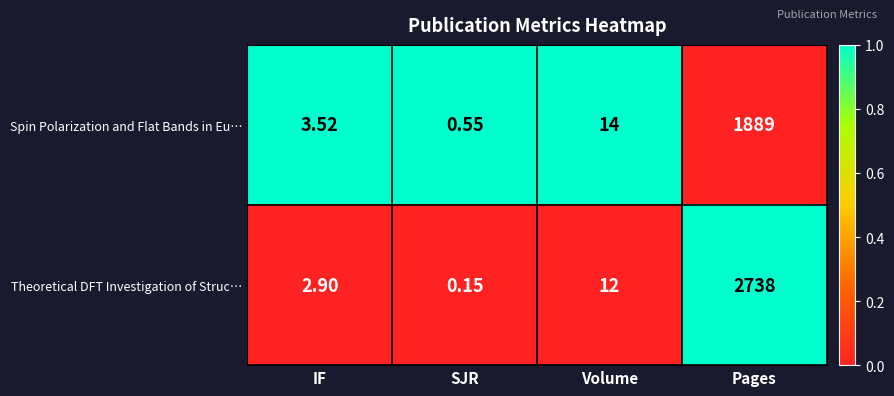

Which label corresponds to the largest value in the chart?

Pages